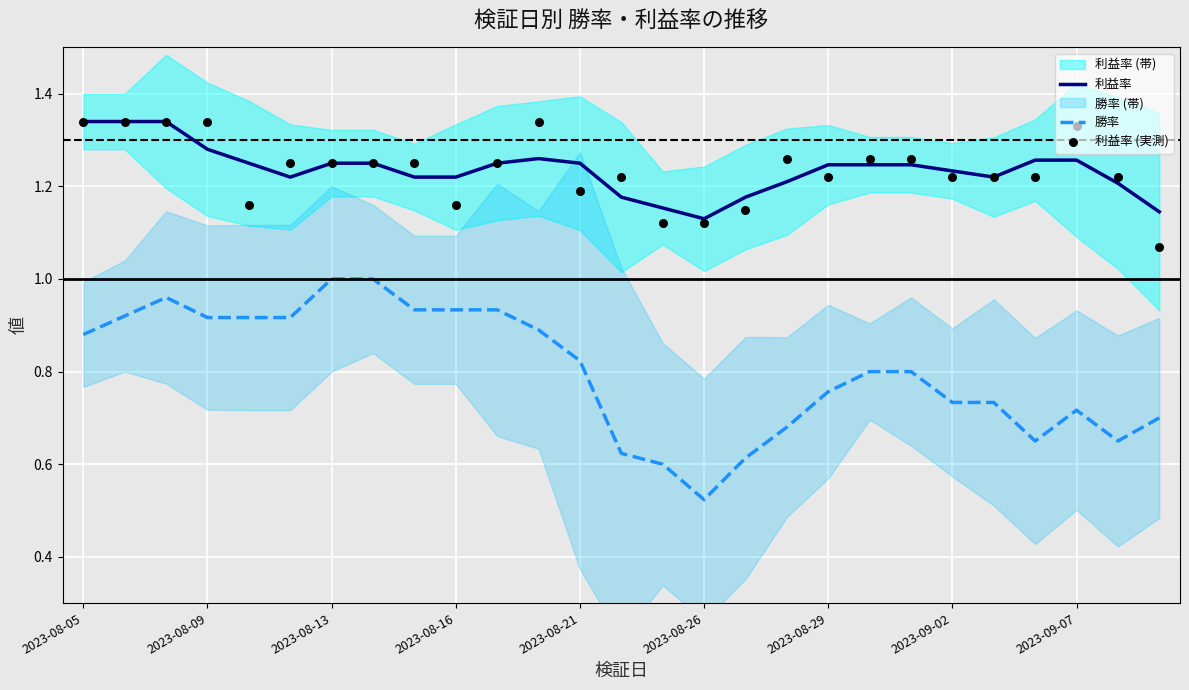

Which series has the widest spread of Y values?

勝率